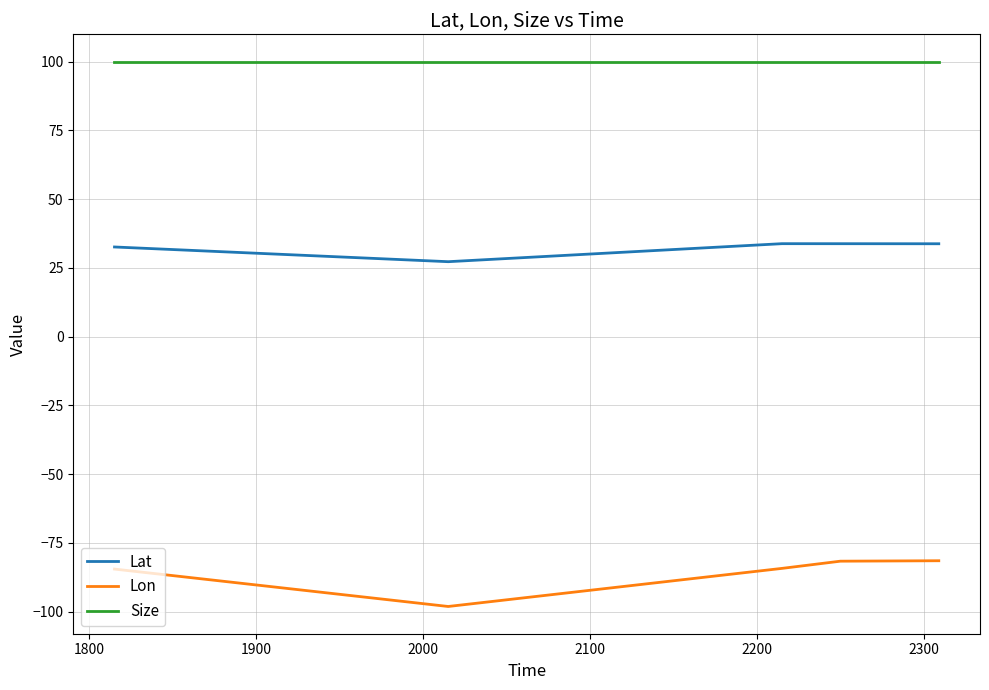

Which series has the widest spread of values?

Lon